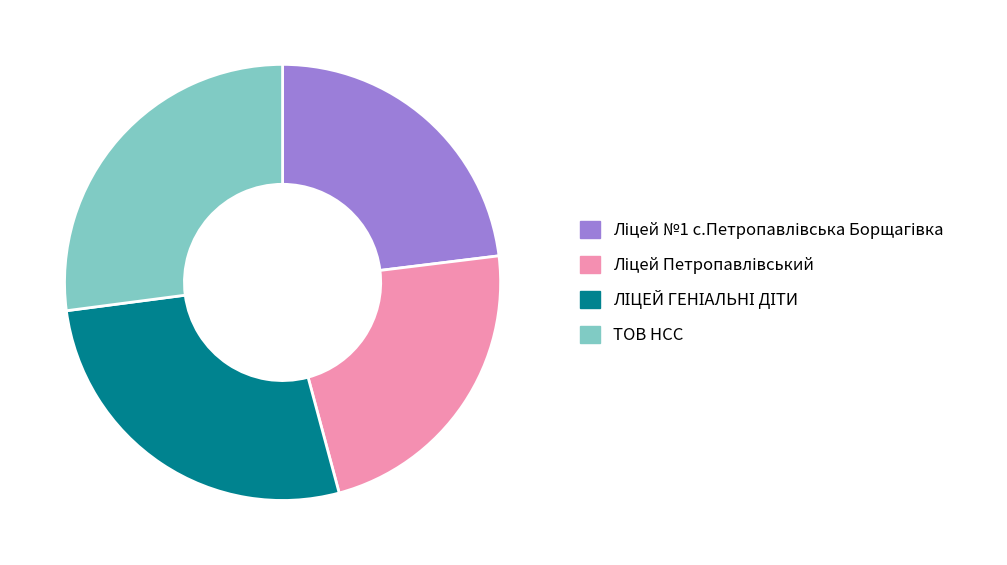

Does any single category account for the majority?

No